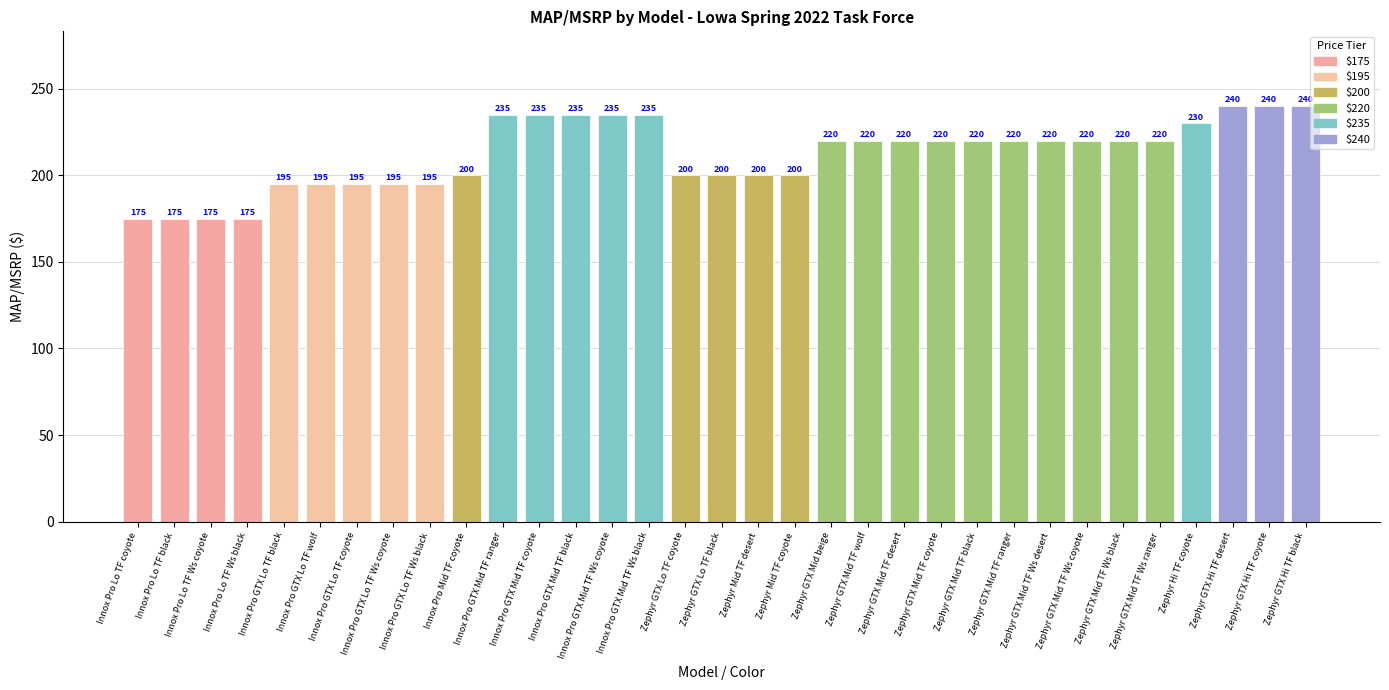

How many series are shown in this chart?

1